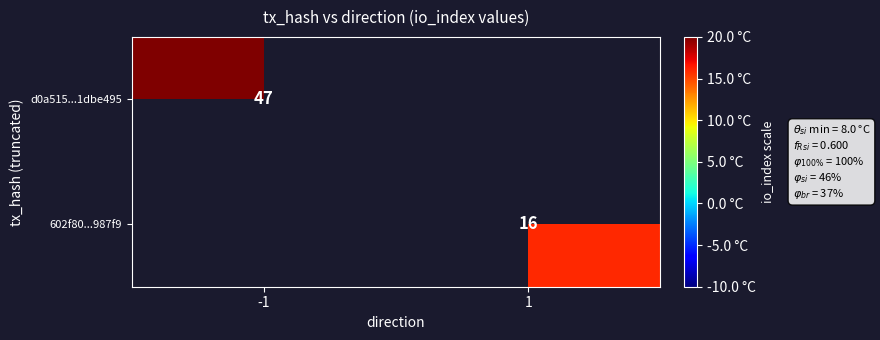

The value of d0a515...1dbe495 at -1 is 47. True or false?

True